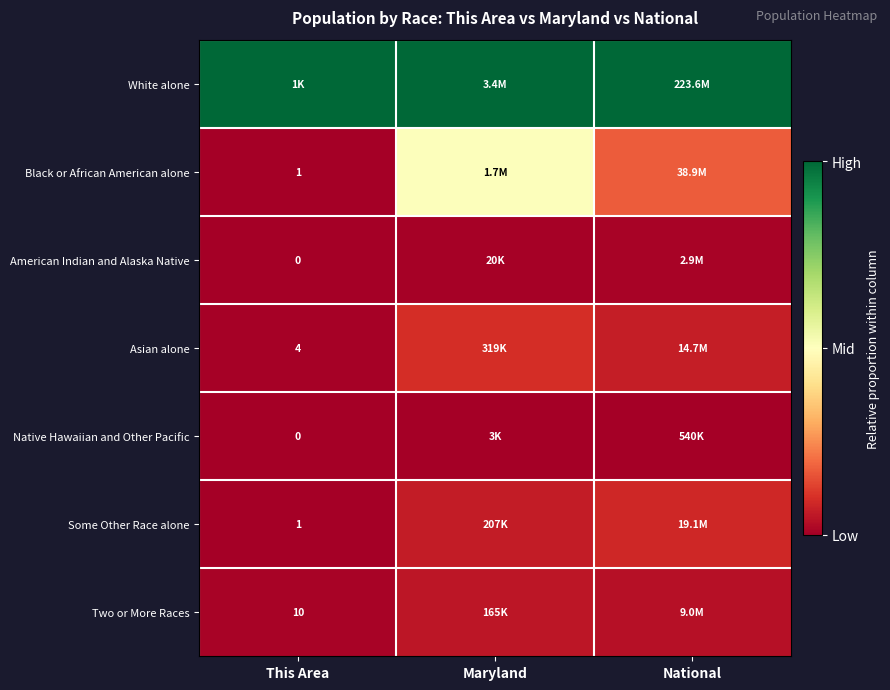

Is the value of Native Hawaiian and Other Pacific at Maryland greater than the value of Two or More Races at National?

No